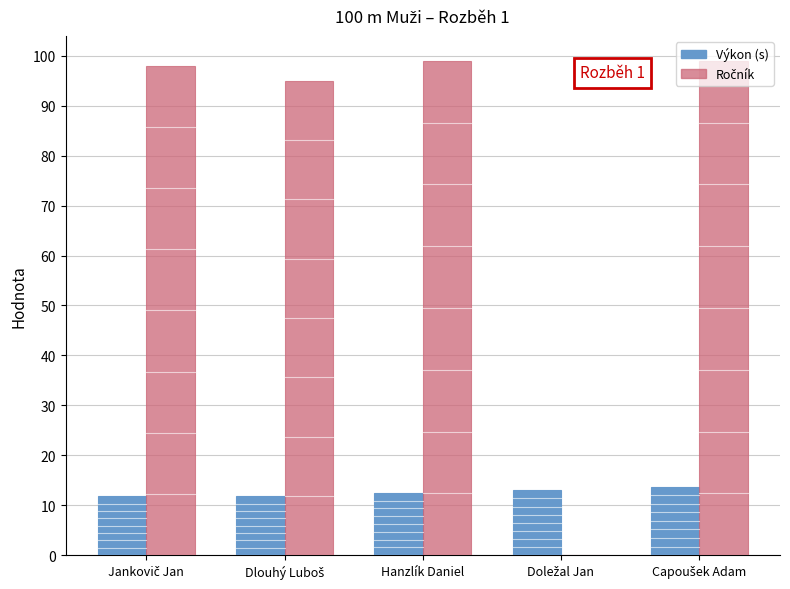

What is the maximum value shown in the chart?

99.0